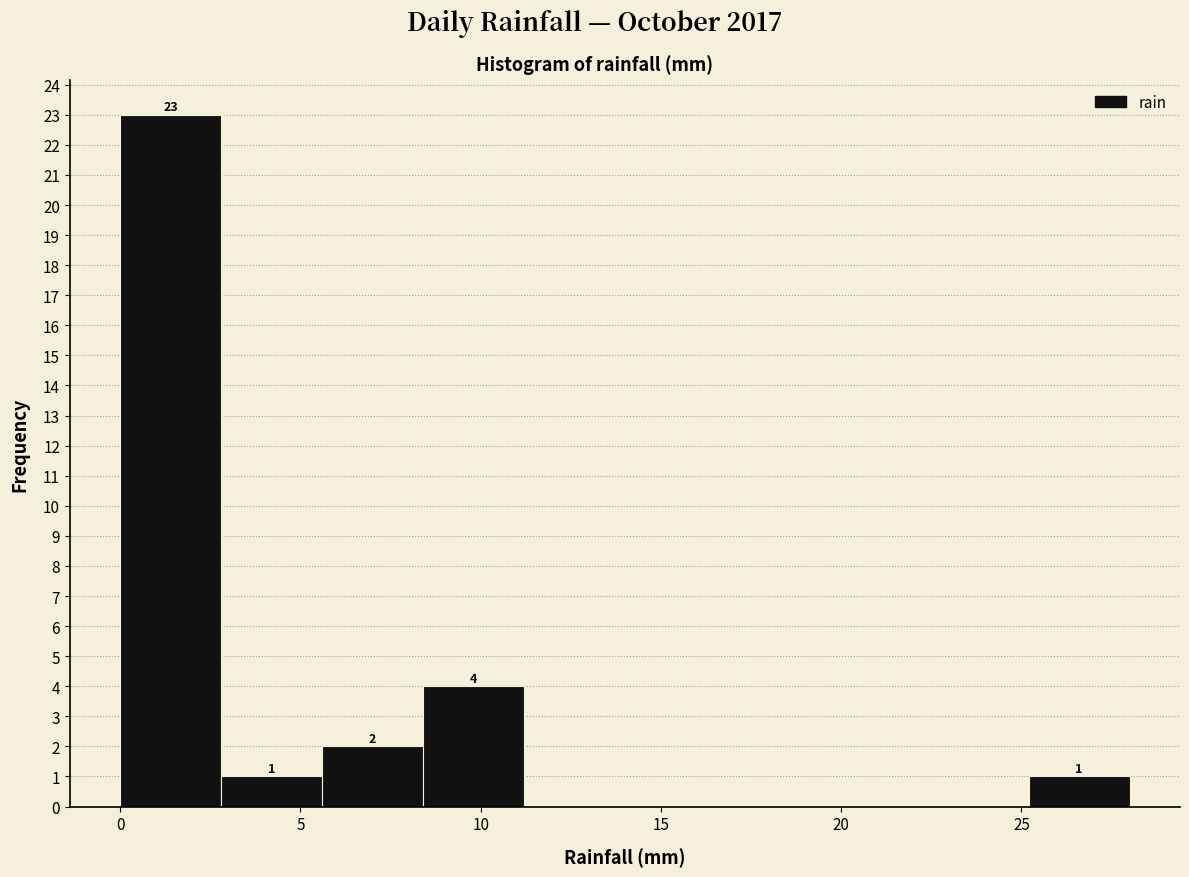

Which range on the x-axis has the tallest bar?

0.0 to 2.8